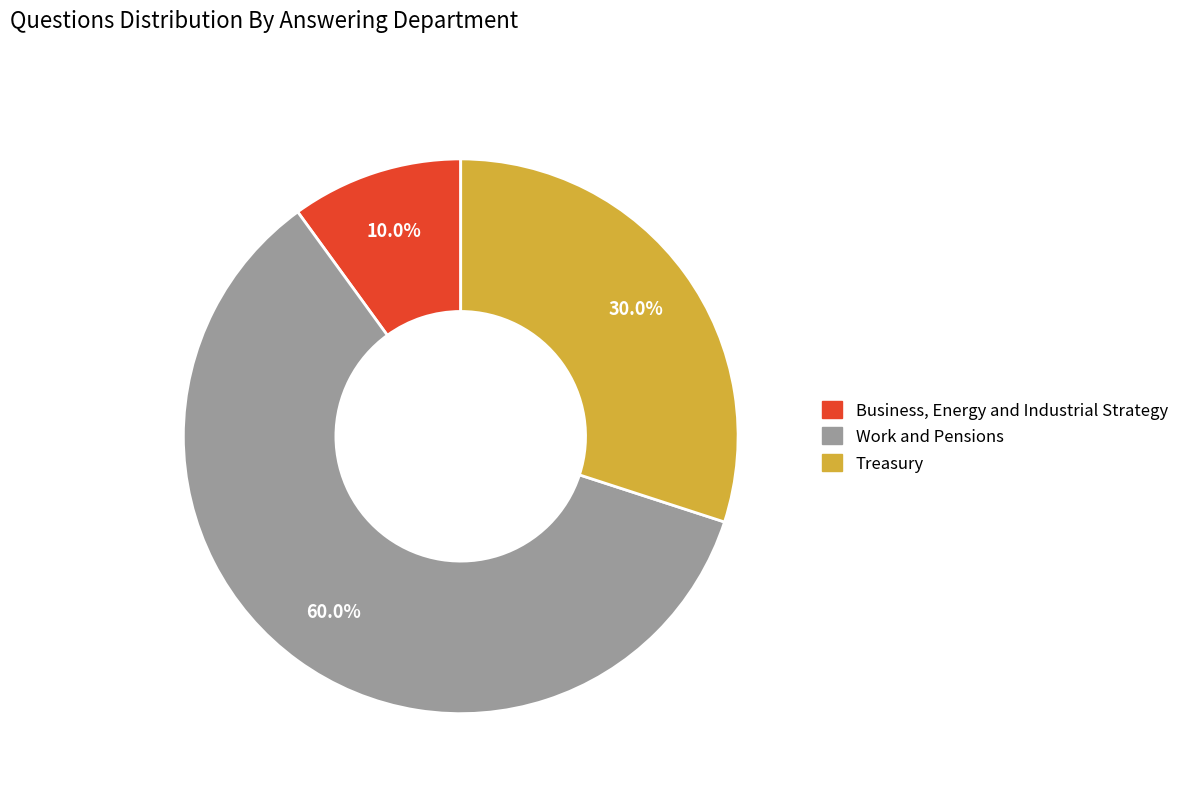

To the nearest percent, what is the average slice percentage?

33%